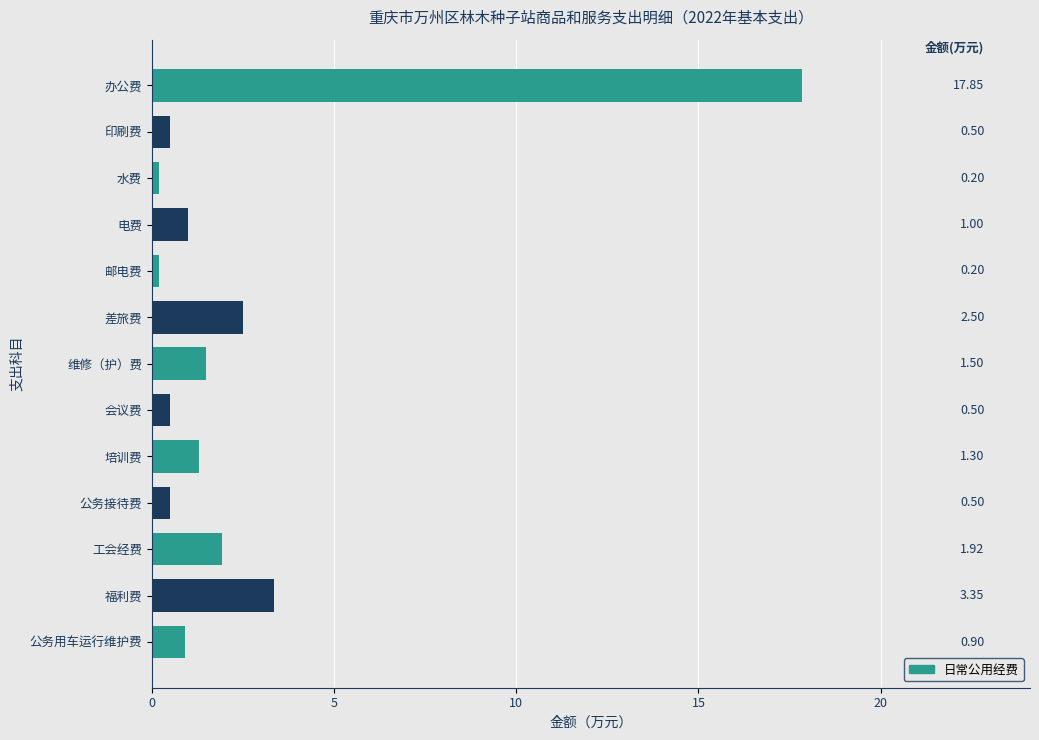

What is the label of the 6th bar from the top?

差旅费